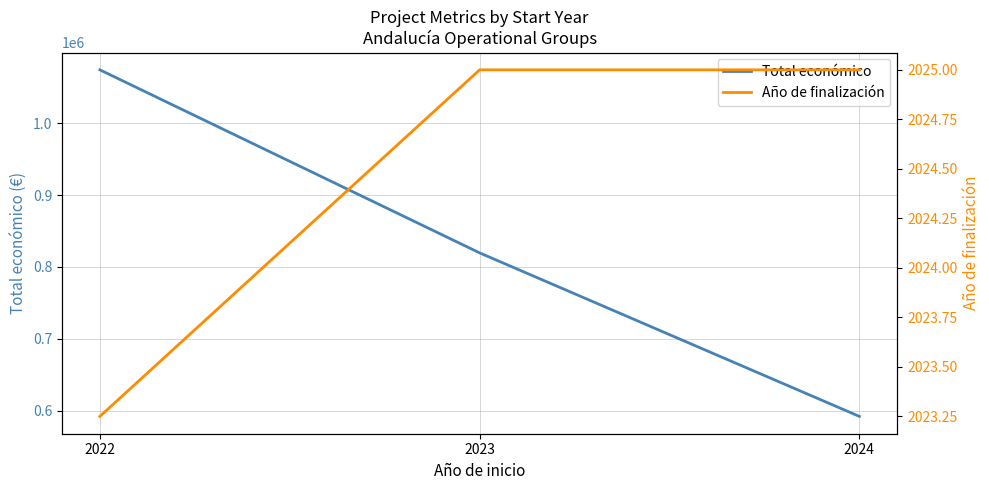

What is the average value of the Año de finalización series?

2024.4